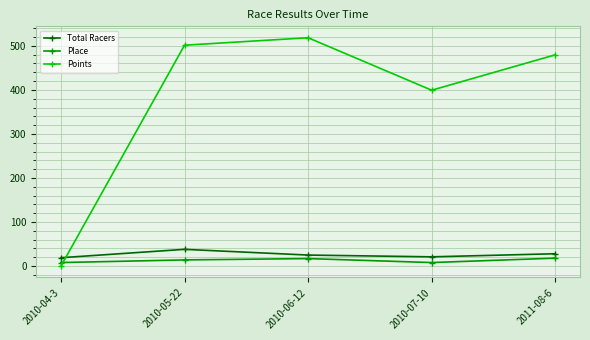

What is the total value across all series at 2010-05-22?

553.5